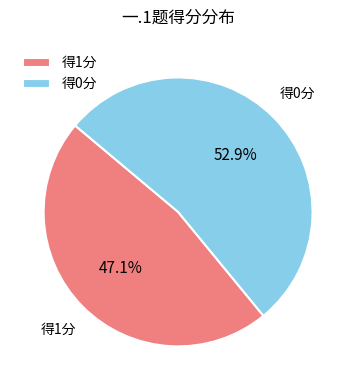

Is the sum of 得1分 and 得0分 greater than half?

Yes